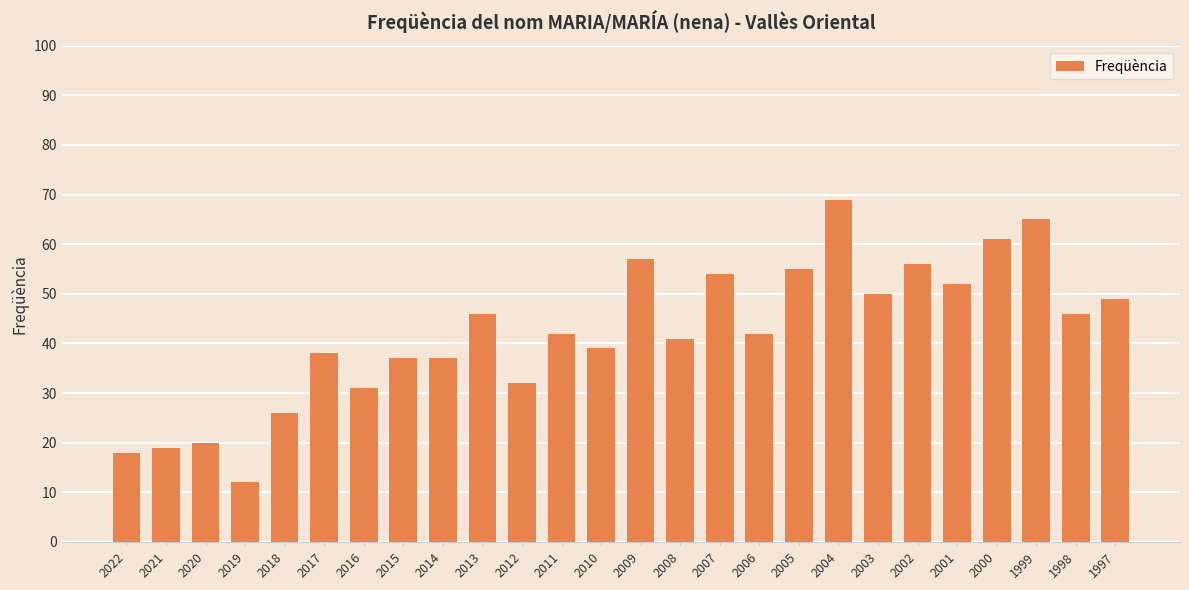

What is the difference between the maximum and minimum values?

57